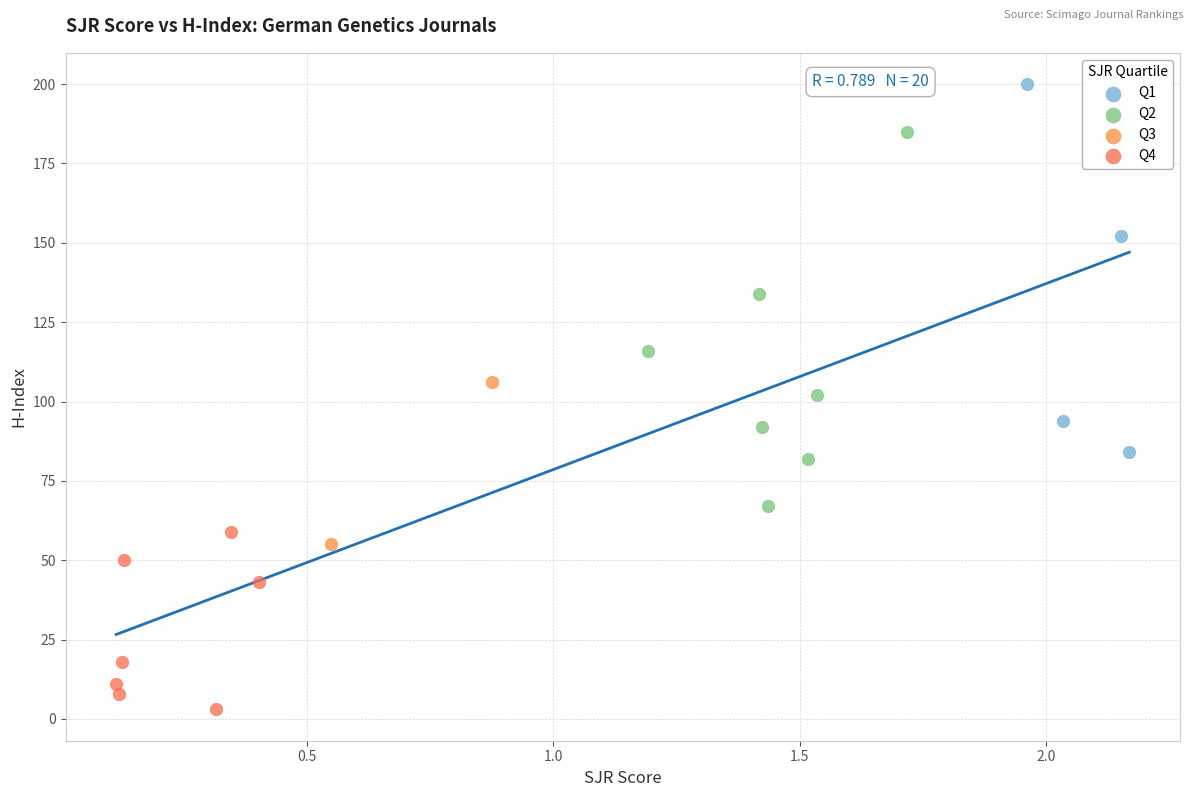

What are all the series names shown in the legend?

Q1, Q2, Q3, Q4